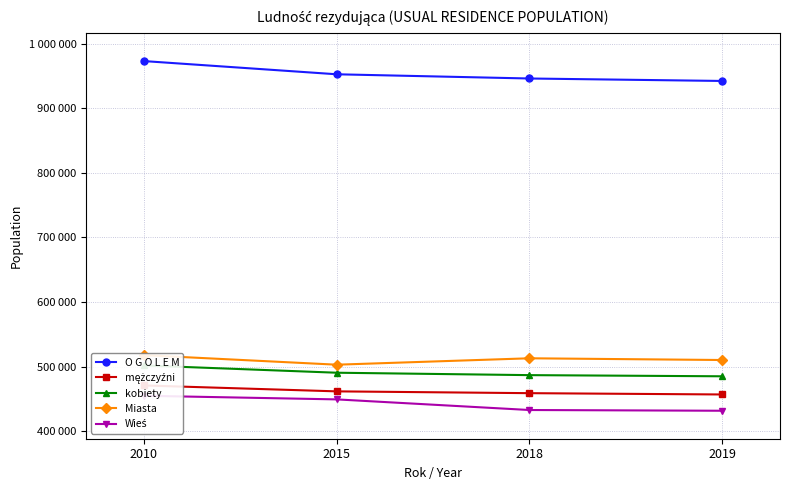

How many kobiety values are between 486971 and 501974?

3